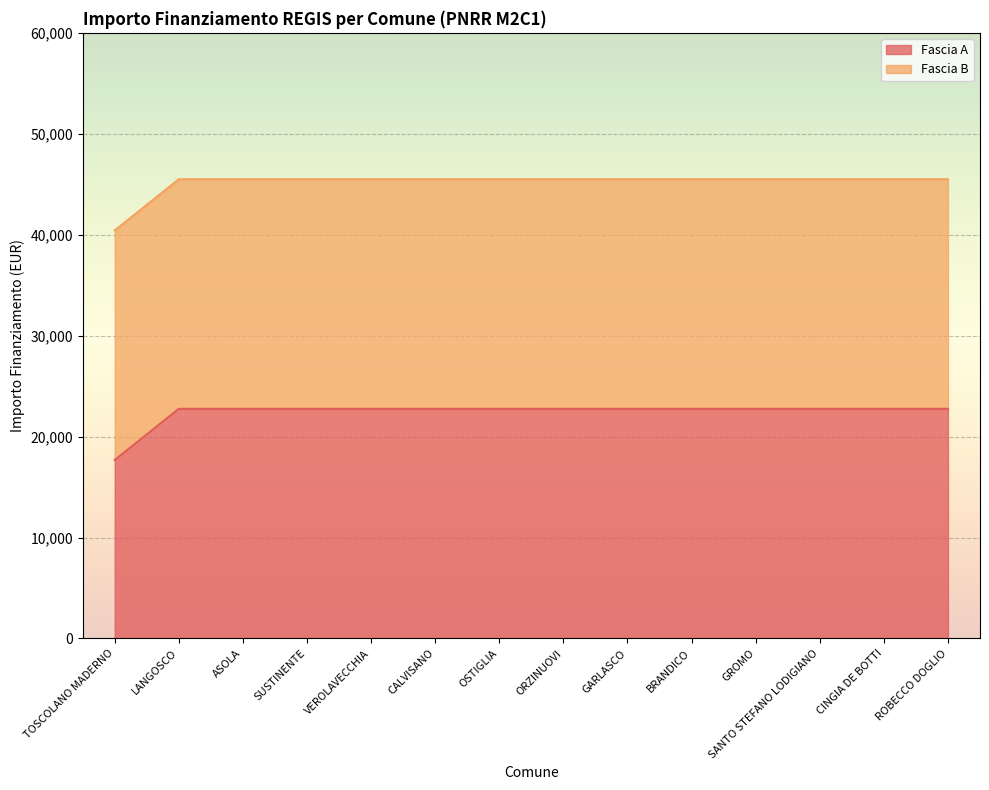

What is the label of the 9th point from the left?

GARLASCO